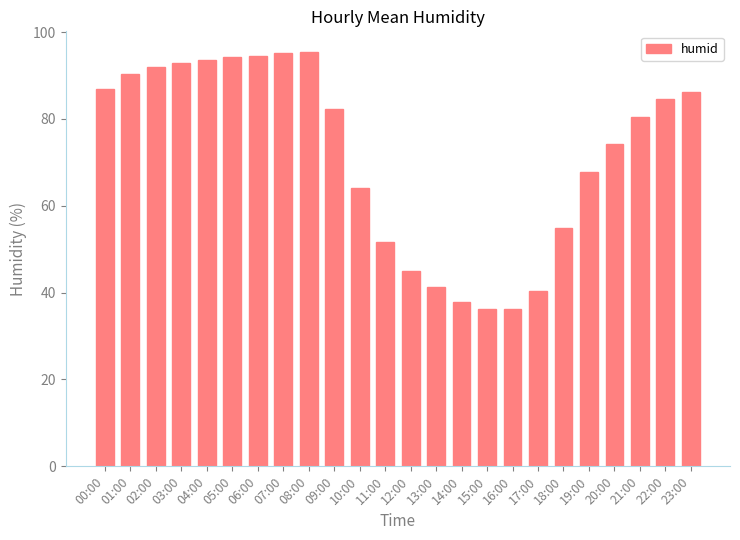

What is the sum of all values?

1718.4